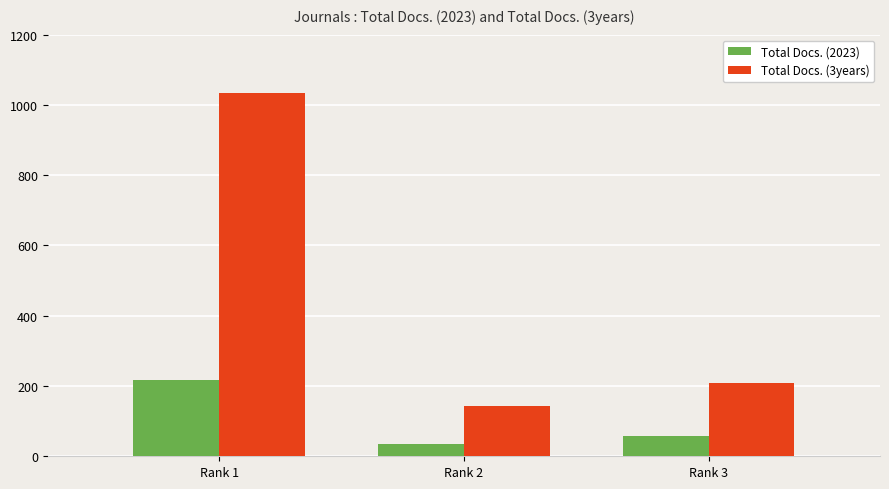

How many bars are there in each group?

2